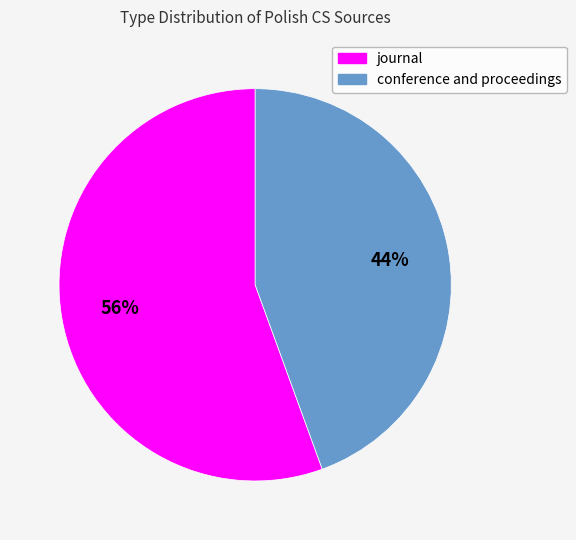

Count the number of slices in the pie.

2